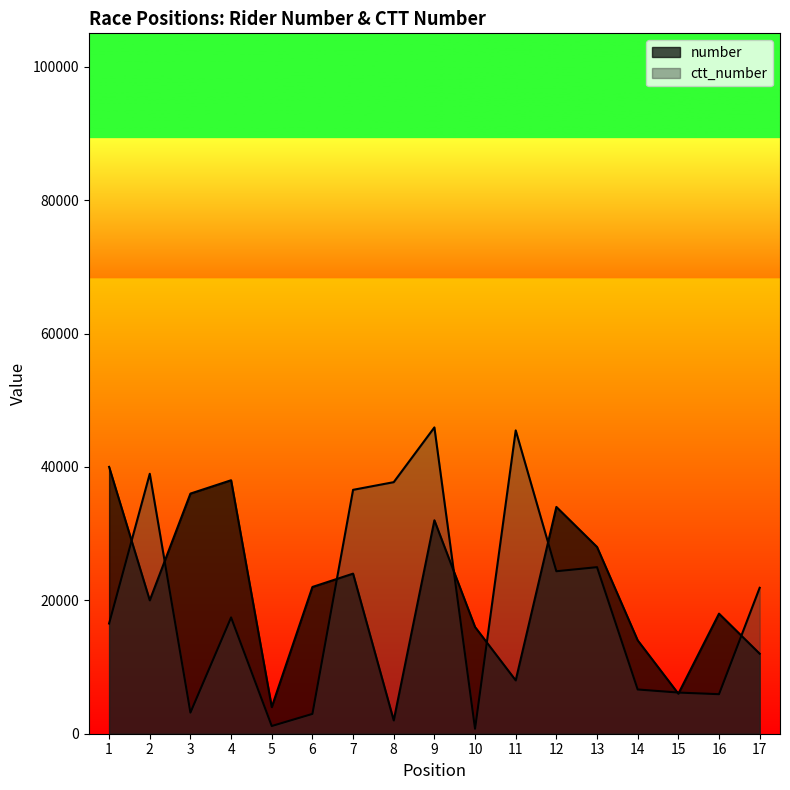

Between 5 and 8, which series saw the biggest shift?

ctt_number